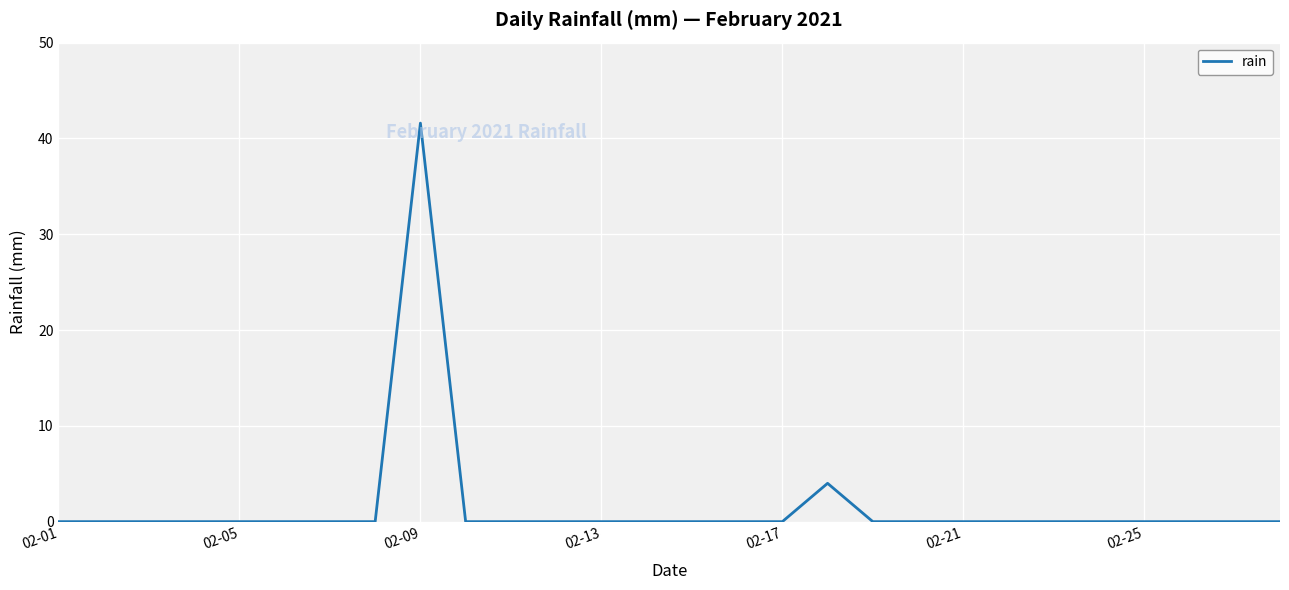

What is the difference between the maximum and minimum values?

41.6